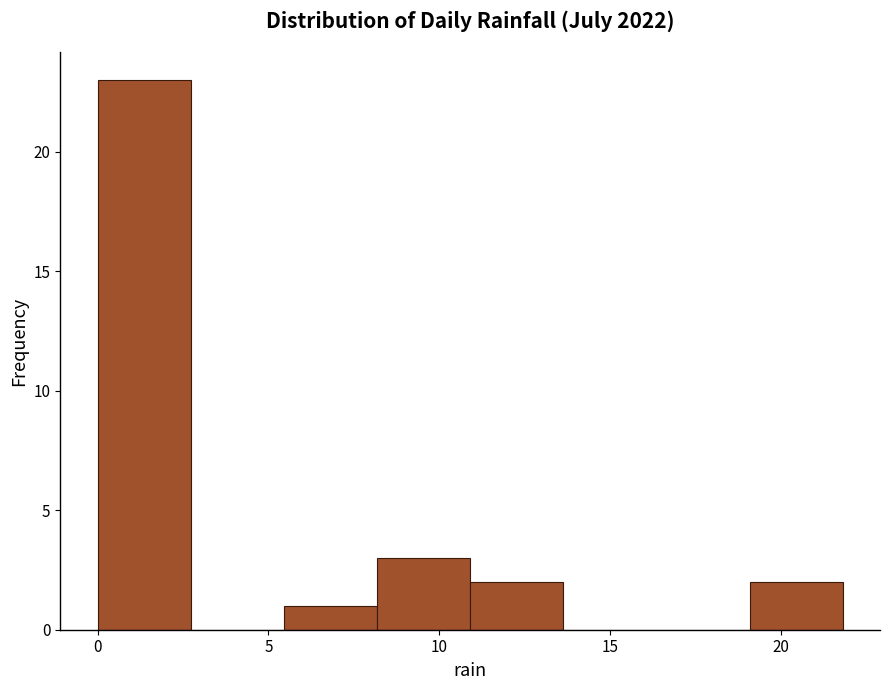

How tall is the bar that spans 19.0 to 22.0 on the x-axis? Neither the bar edges nor the heights are printed on the chart, so give them approximately, as read against the axes.

2